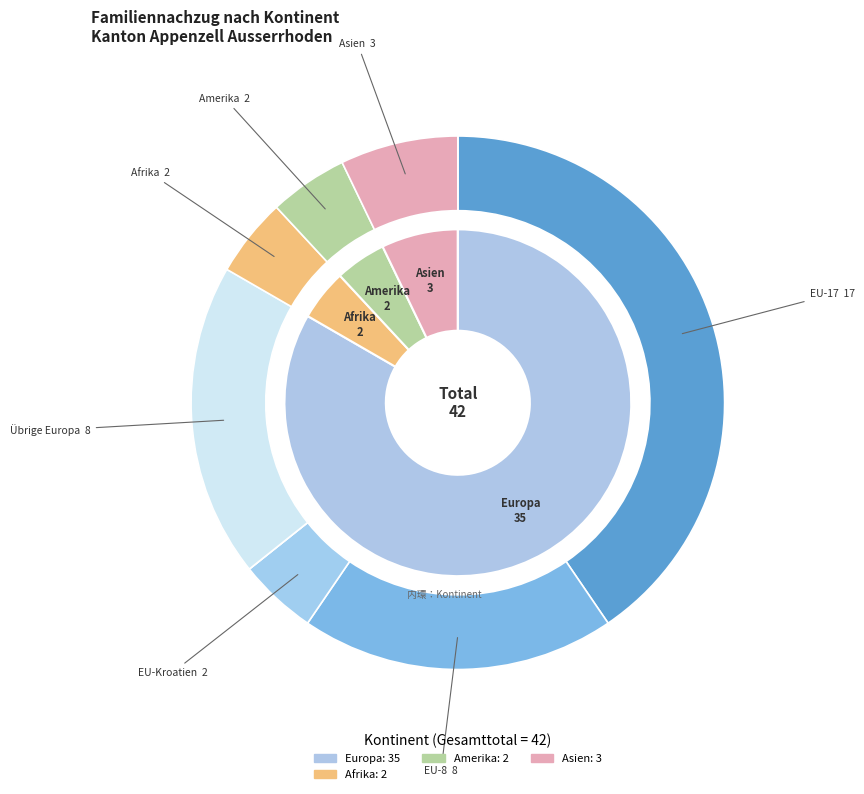

True or false: Europa accounts for 83% of the total.

True